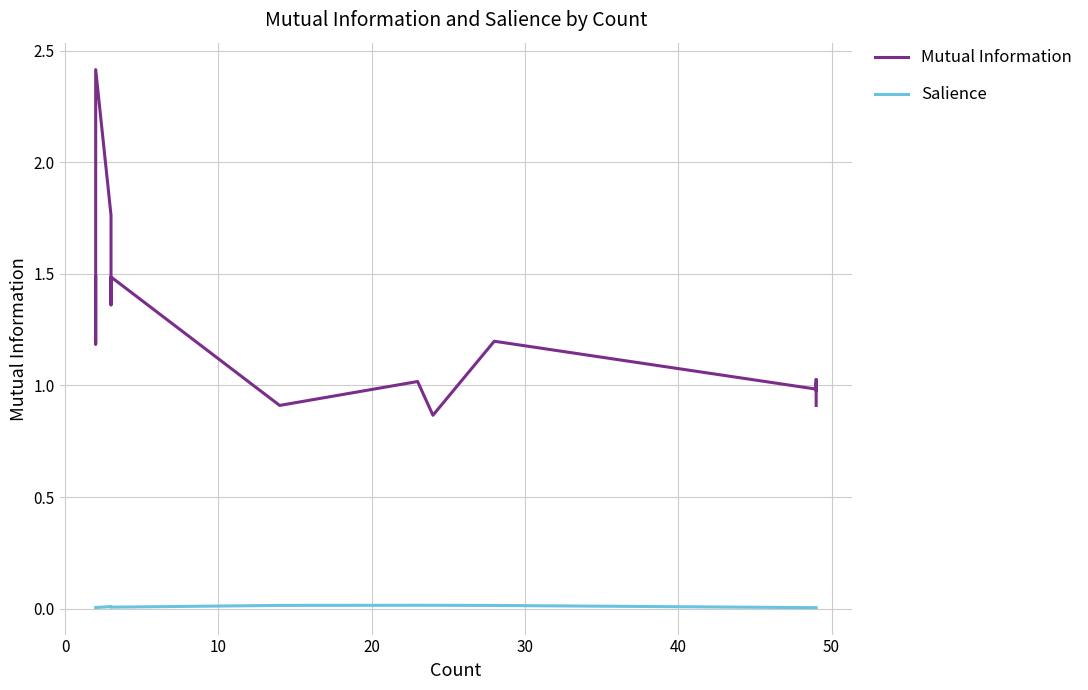

What is the difference between the maximum and minimum values in the Mutual Information series?

1.5